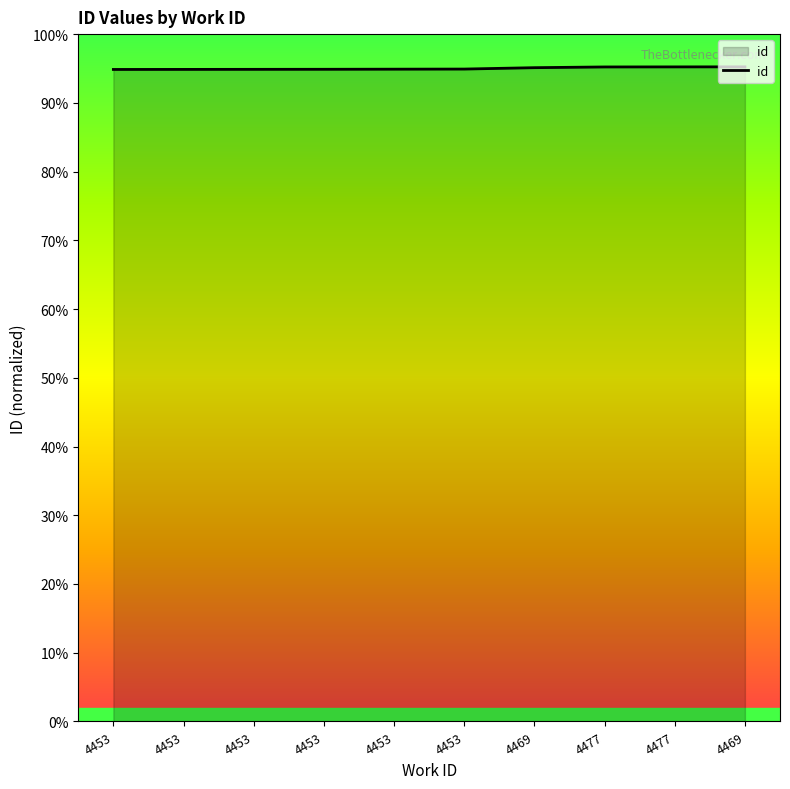

Does the chart display data point markers on the line(s)?

No